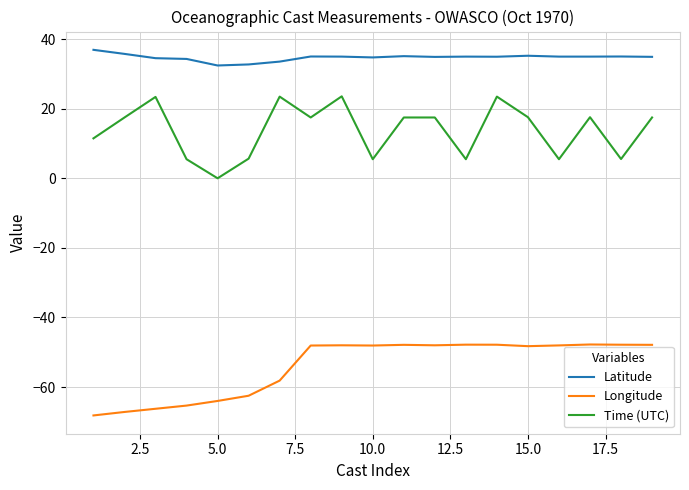

How many lines are shown in the chart?

3